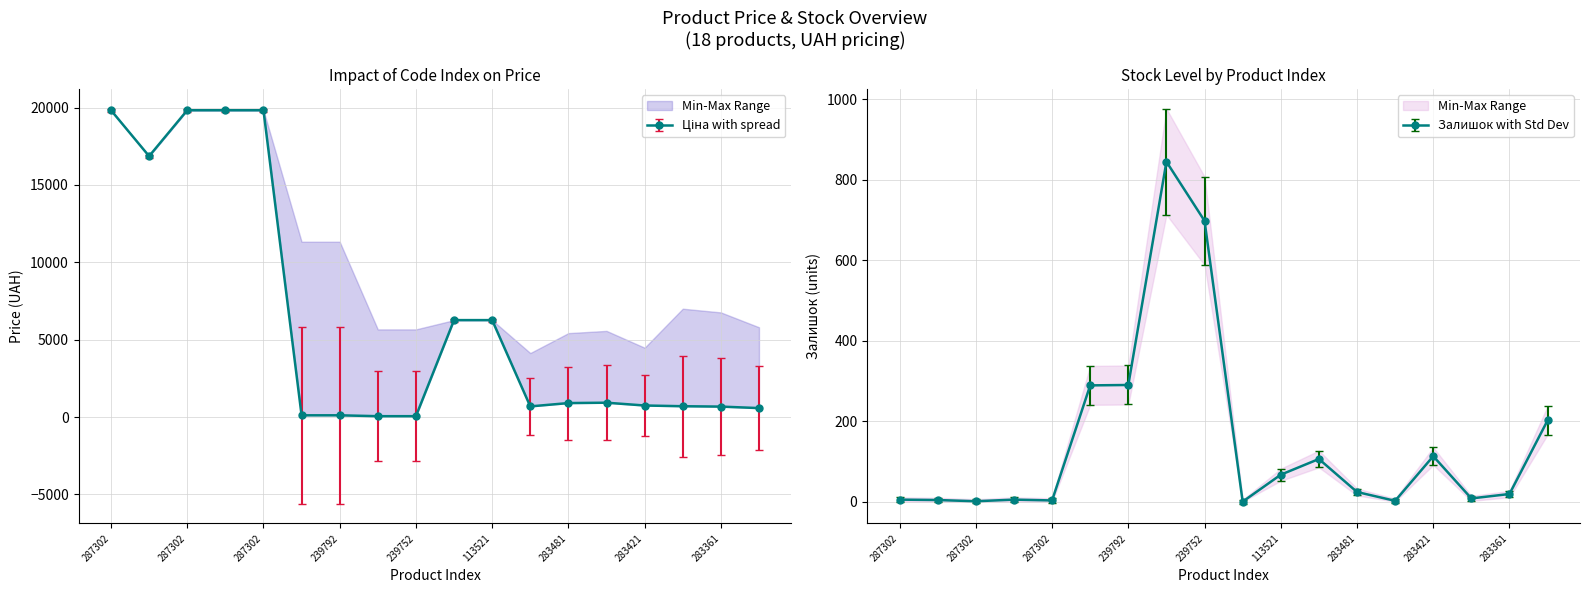

What is the difference between the Ціна values at 239752196 and 239792197?

56.7